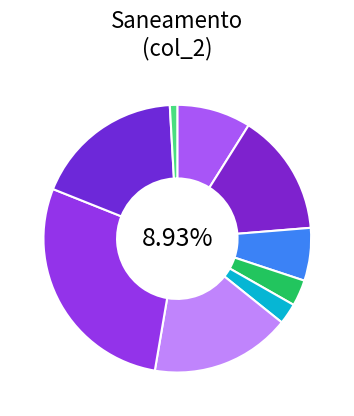

Do Itapevi (Município) and Biritiba-Mirim (Município) together represent more than half of the pie?

No